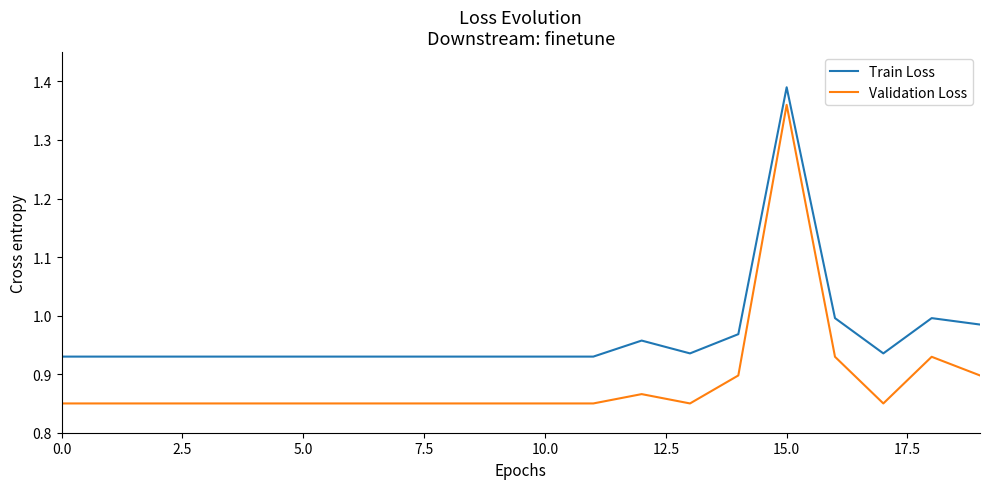

True or false: Validation Loss and Train Loss cross at least once.

False